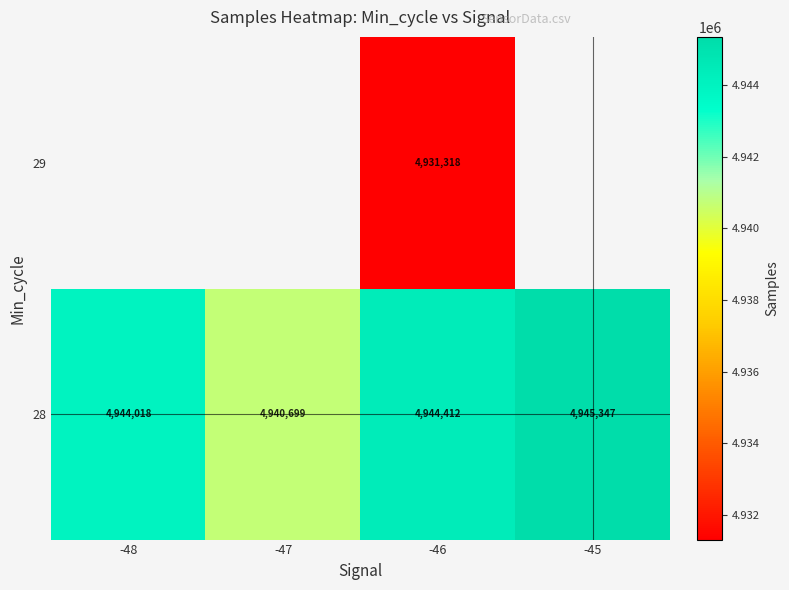

Rank the categories by 28 value from highest to lowest.

-45, -46, -48, -47